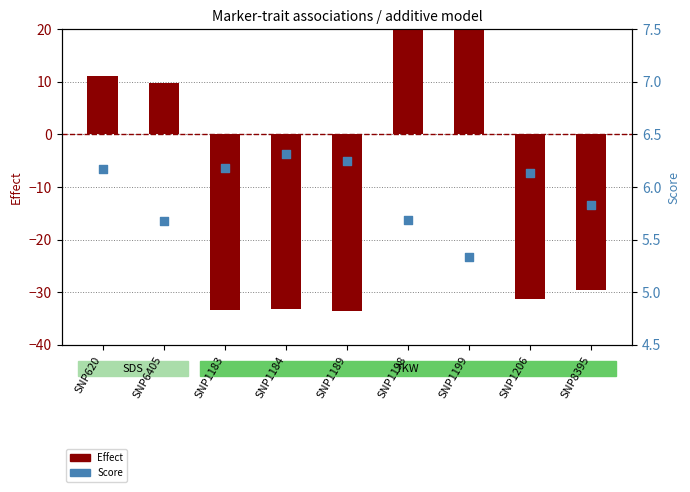

Which series contains the lowest Y value?

Effect